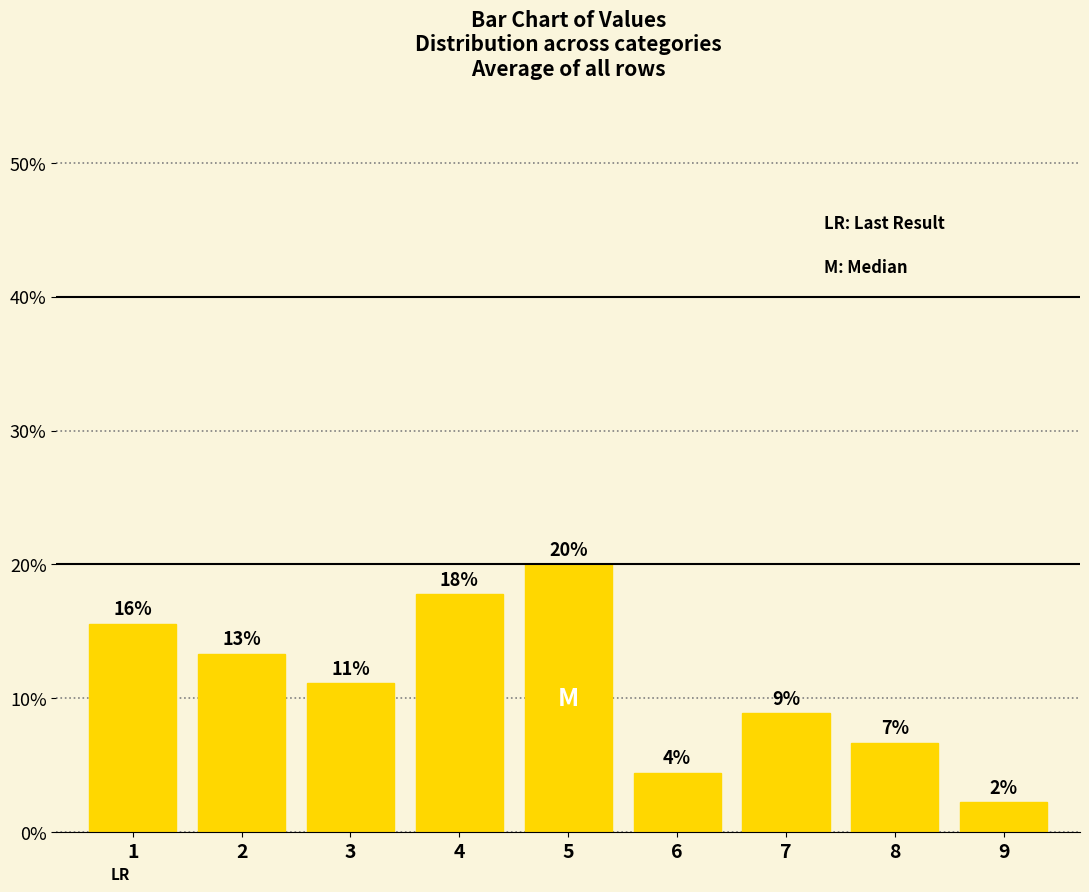

Are the bars horizontal?

No